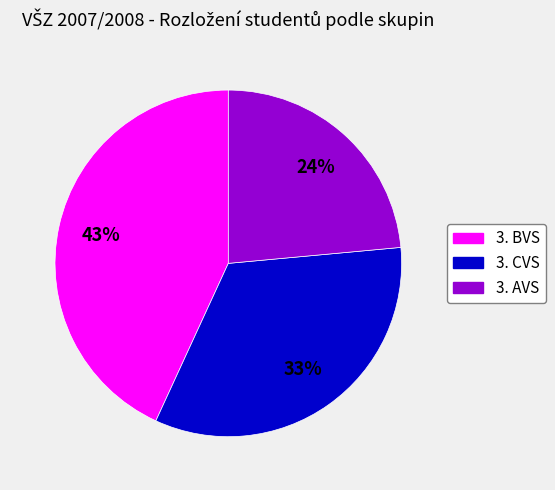

True or false: 3. BVS accounts for 55% of the total.

False